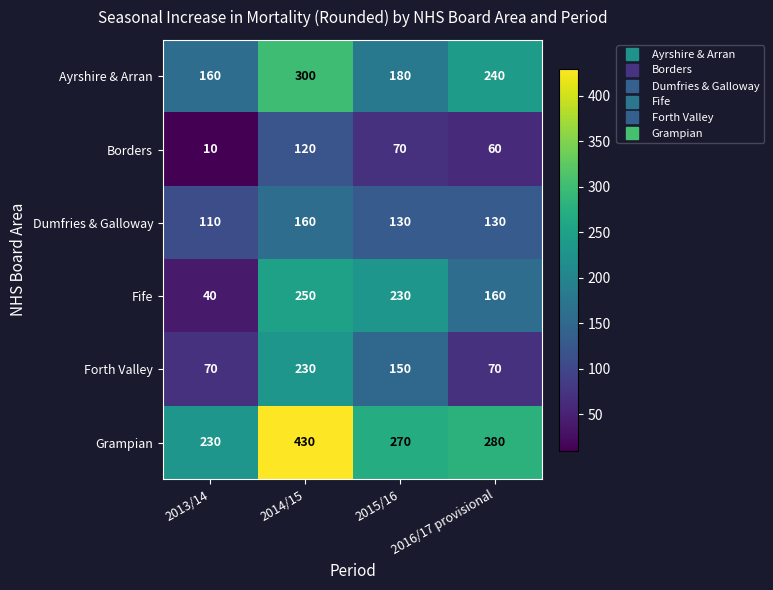

True or false: Fife has a value of 230 at 2015/16.

True